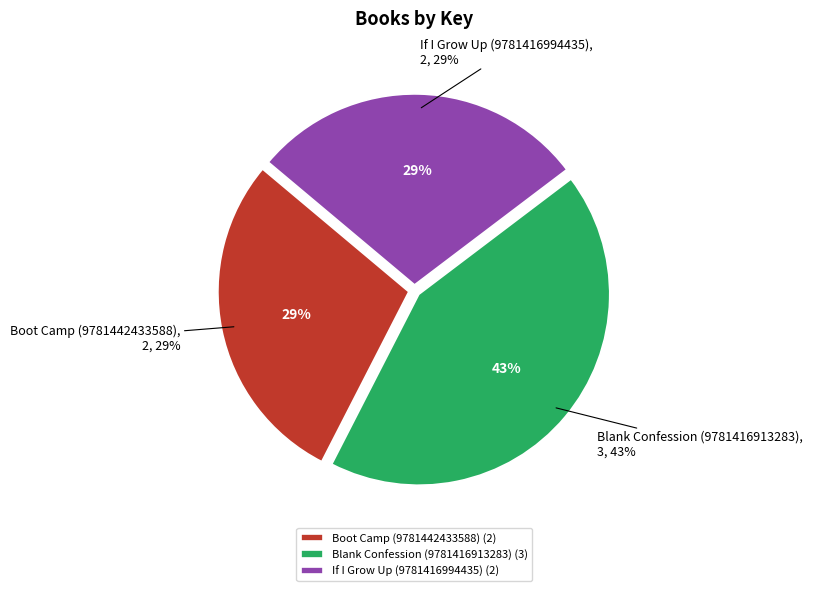

Is there a majority slice in this chart?

No